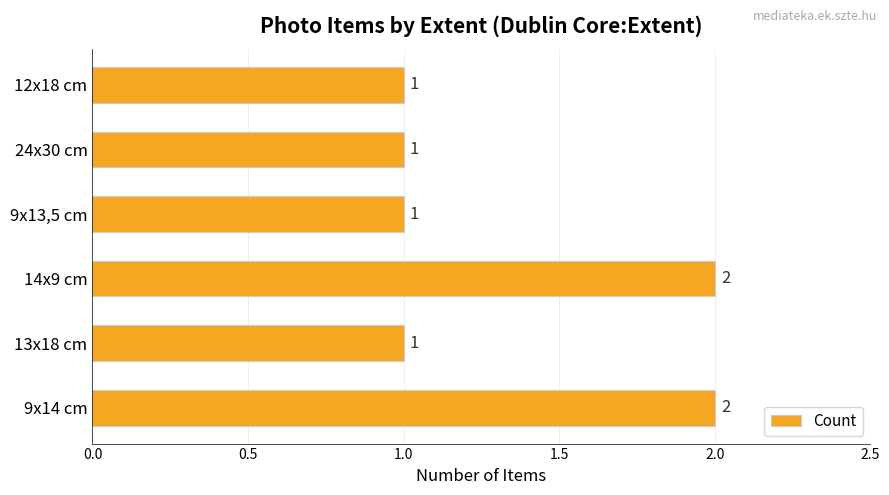

What is the sum of all values?

8